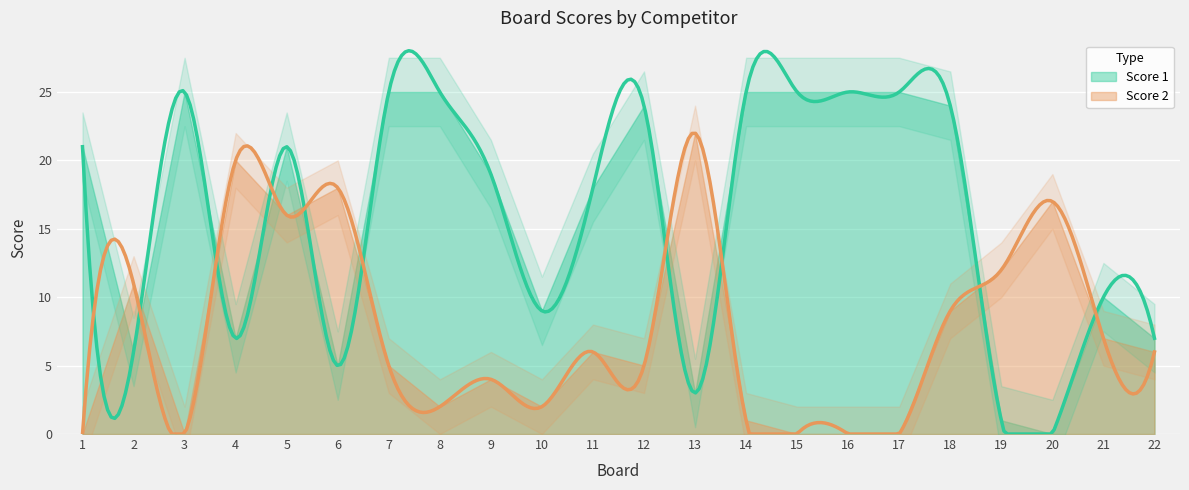

How many data points does each series have?

22